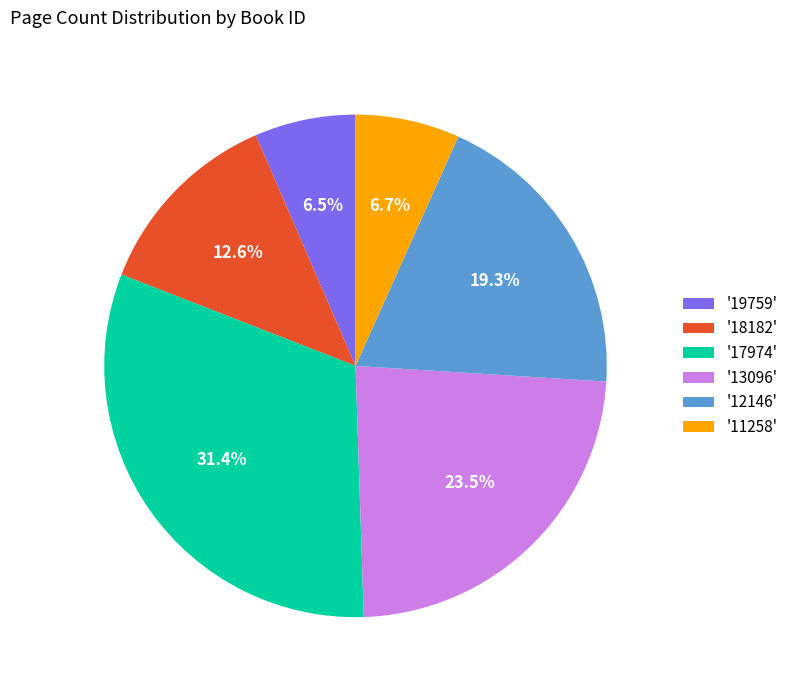

How many segments does this pie chart have?

6